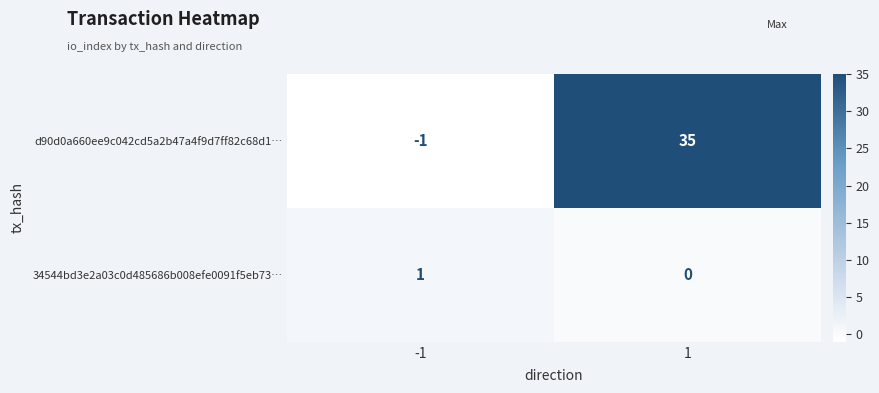

What is the sum of all d90d0a660ee9c042cd5a2b47a4f9d7ff82c68d1… values?

34